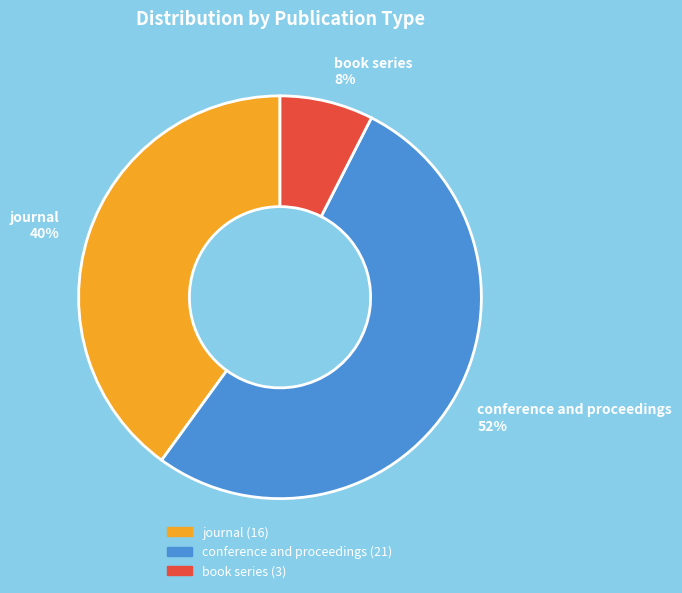

What percentage is the journal slice, to the nearest percent?

40%